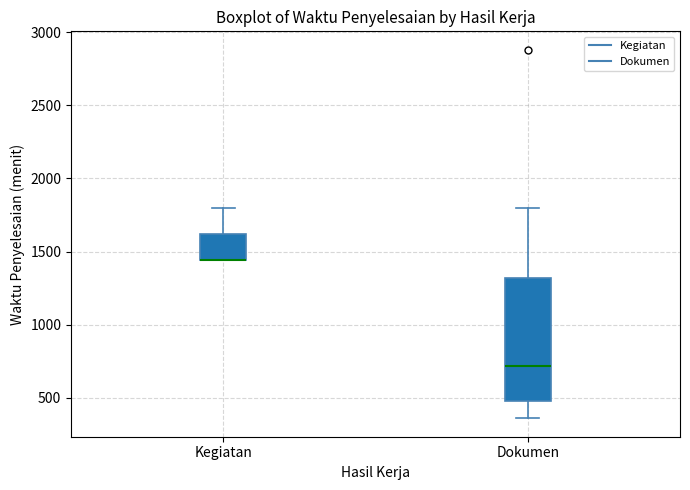

Which box is the tallest, from its lower edge to its upper edge?

Dokumen